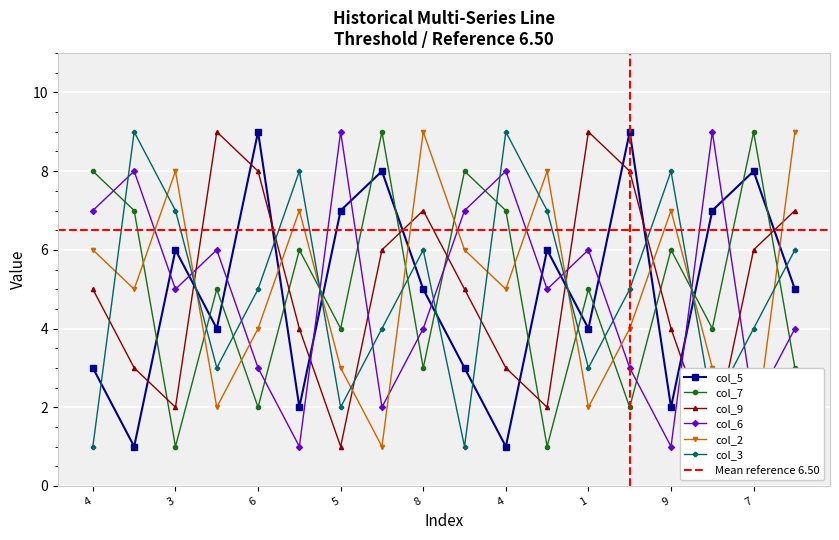

What is the difference between the highest and lowest values at 1?

7